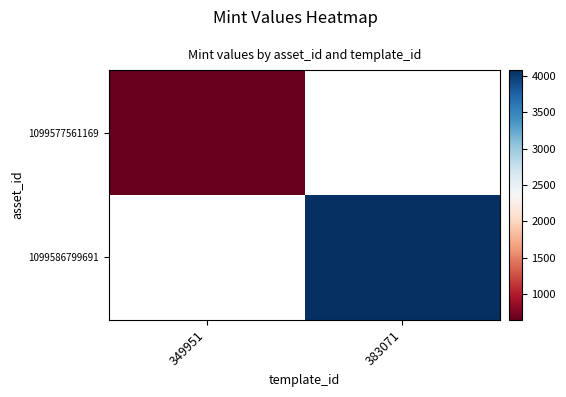

Where is 1099577561169 nearest to the value 645?

349951